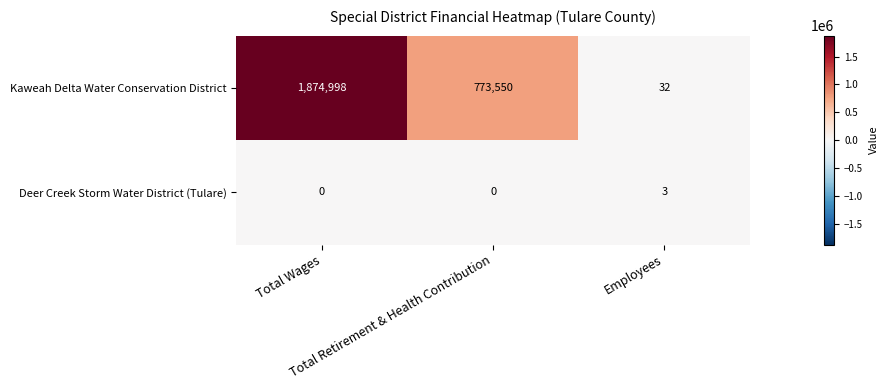

What is the maximum value for Kaweah Delta Water Conservation District?

1874998